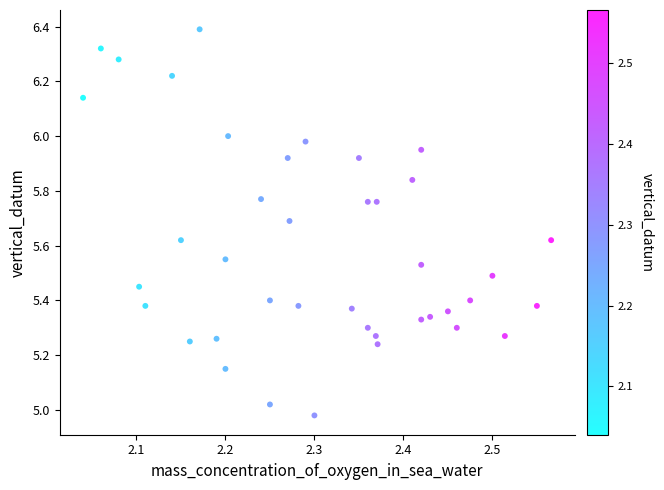

What is the range of X values (max minus min)?

0.5